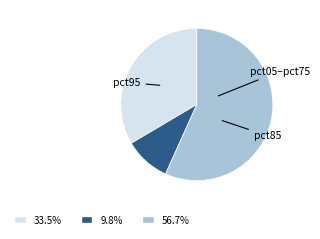

What is the ratio of the value at 56.7% to the value at 33.5%?

1.7